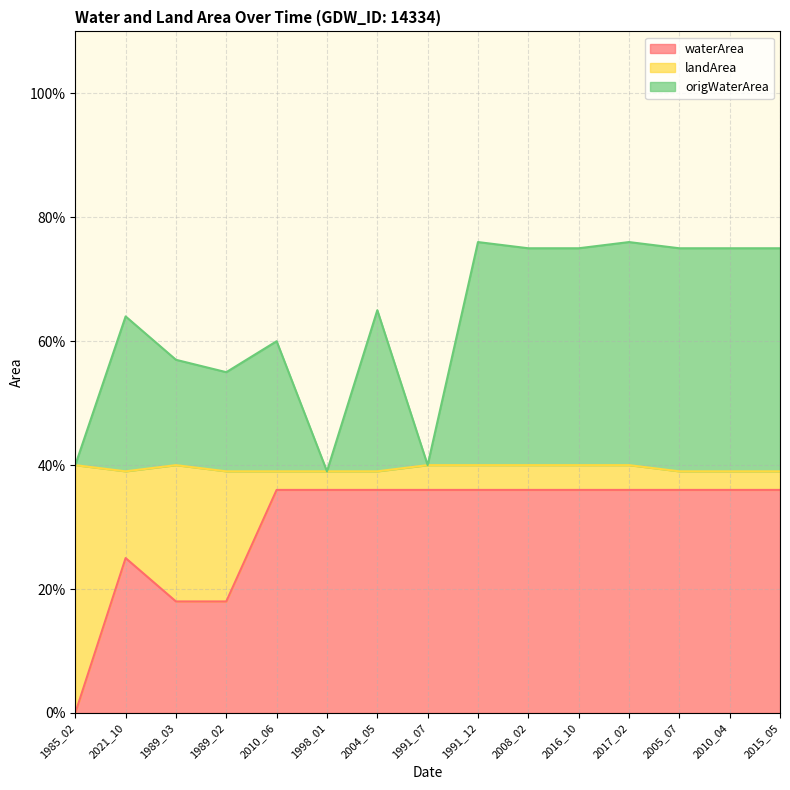

Rank the categories by waterArea value from highest to lowest.

2010_06, 1998_01, 2004_05, 1991_07, 1991_12, 2008_02, 2016_10, 2017_02, 2005_07, 2010_04, 2015_05, 2021_10, 1989_03, 1989_02, 1985_02